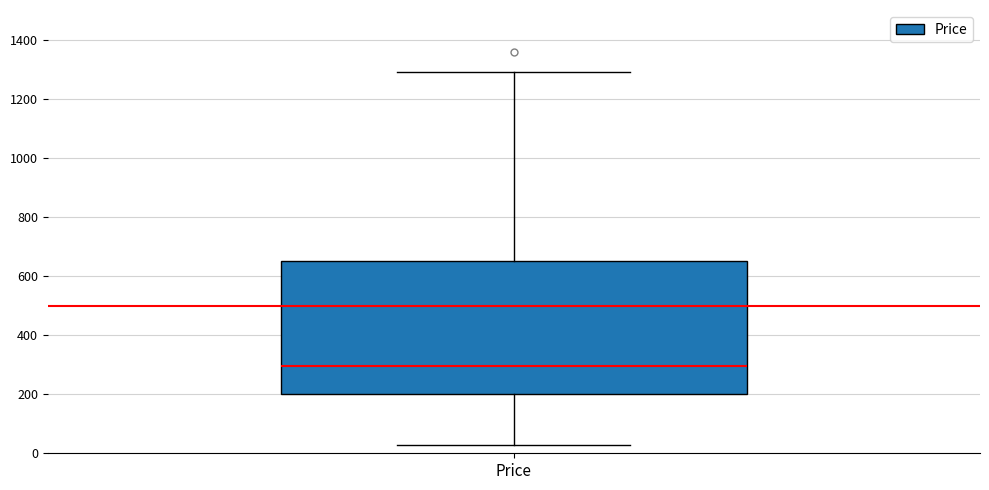

Where does the median line of the box for Price sit on the y-axis? The values are not printed on the chart, so give them approximately, as read against the axis.

300